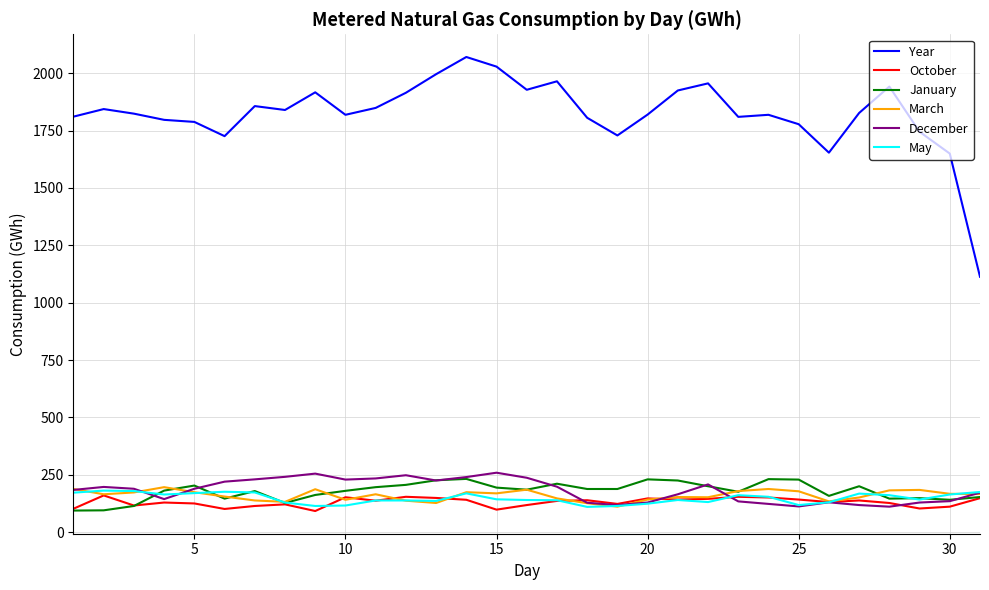

Which series has the widest spread of values?

Year